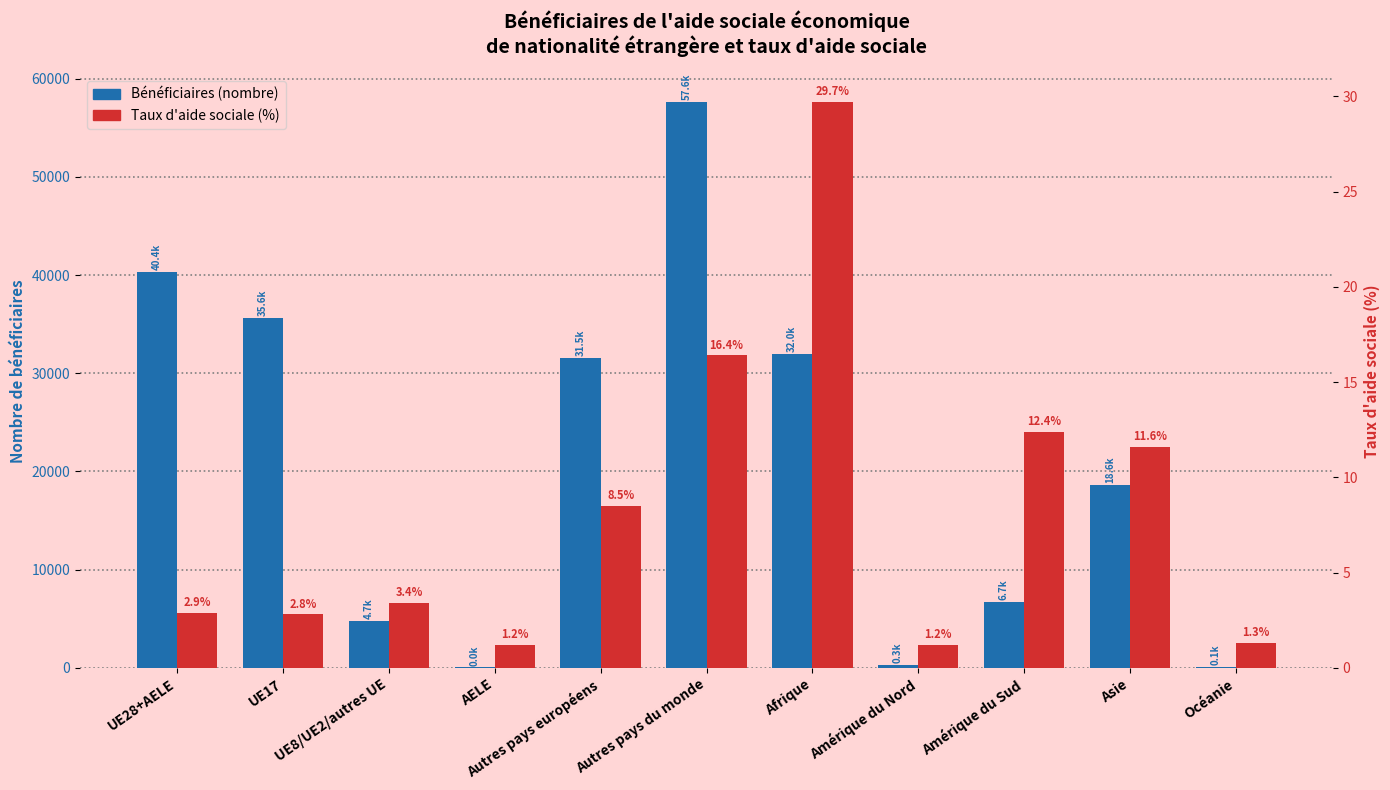

Rank the series by their maximum value, from lowest to highest.

Taux d'aide sociale (%), Bénéficiaires (nombre)